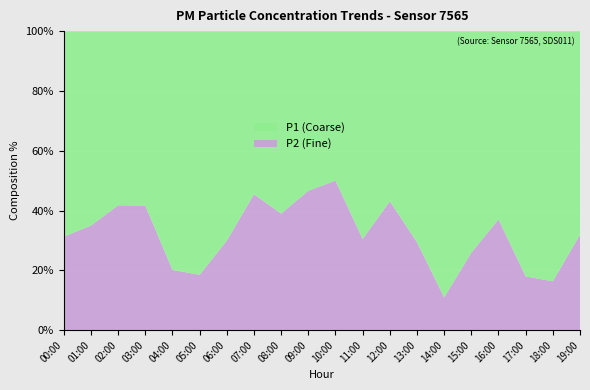

At which label does P2 (Fine) reach its minimum?

14:00